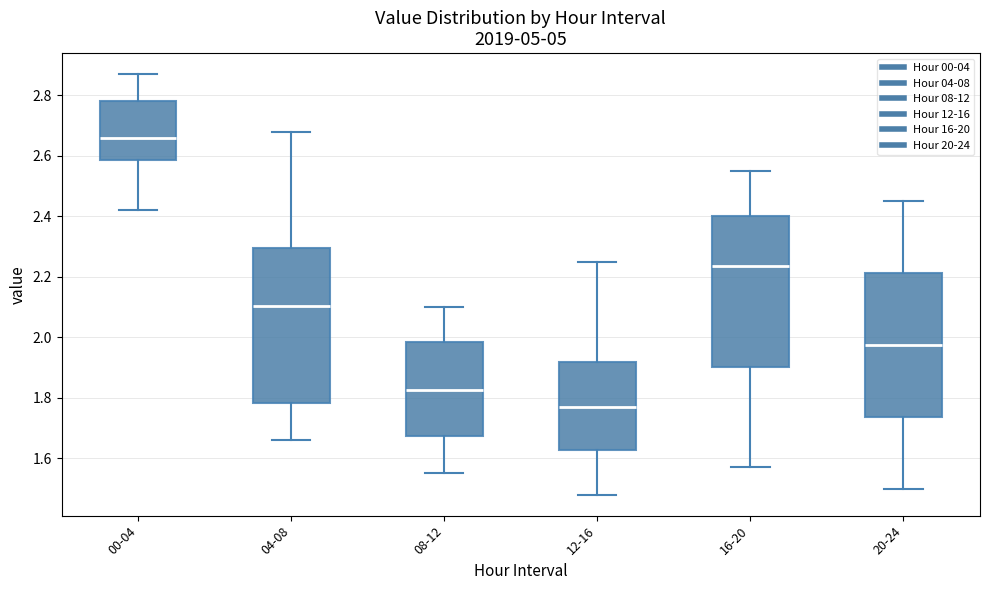

Where does the lower whisker of the box for 00-04 end on the y-axis? The values are not printed on the chart, so give them approximately, as read against the axis.

2.42